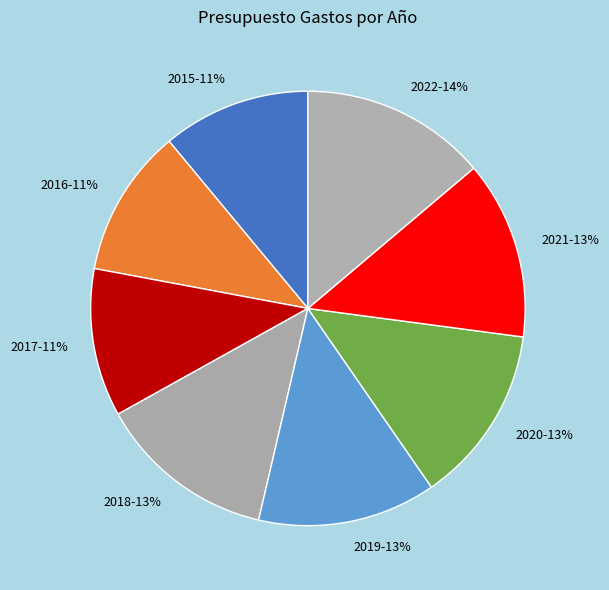

Is the sum of 2015 and 2019 greater than half?

No